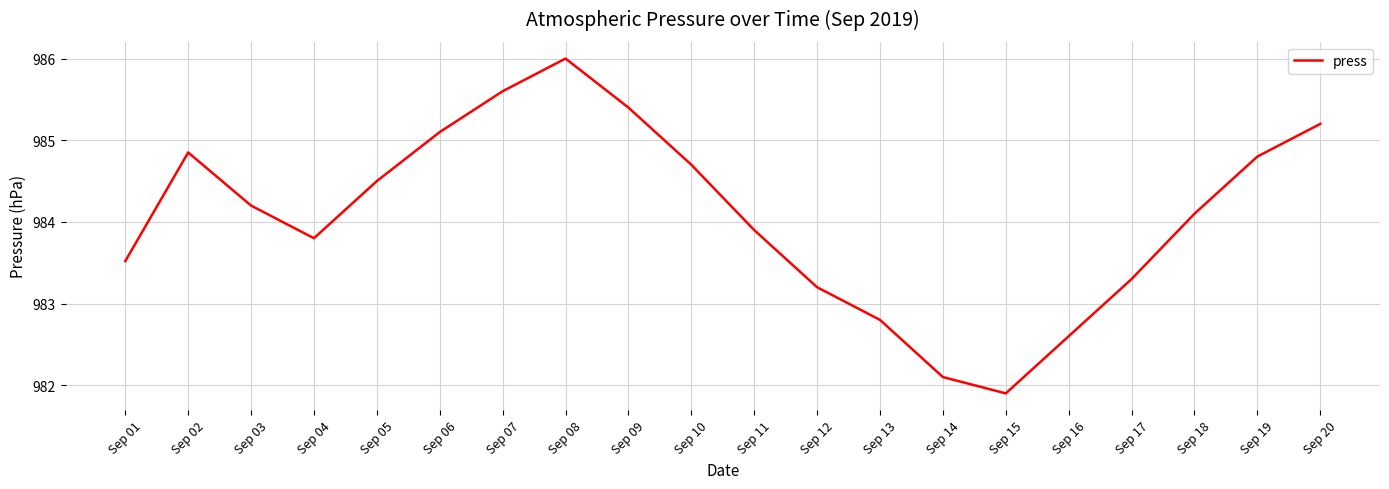

The value at Sep 13 is 416.9. True or false?

False